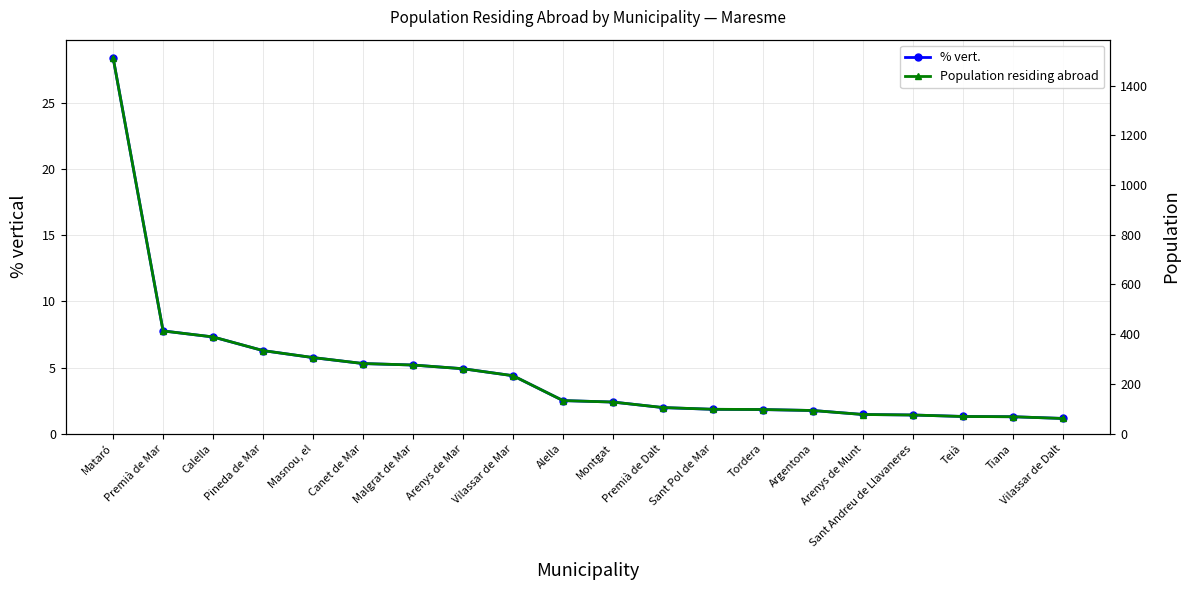

Is the value of % vert. at Premià de Mar greater than the value of Population residing abroad at Pineda de Mar?

No